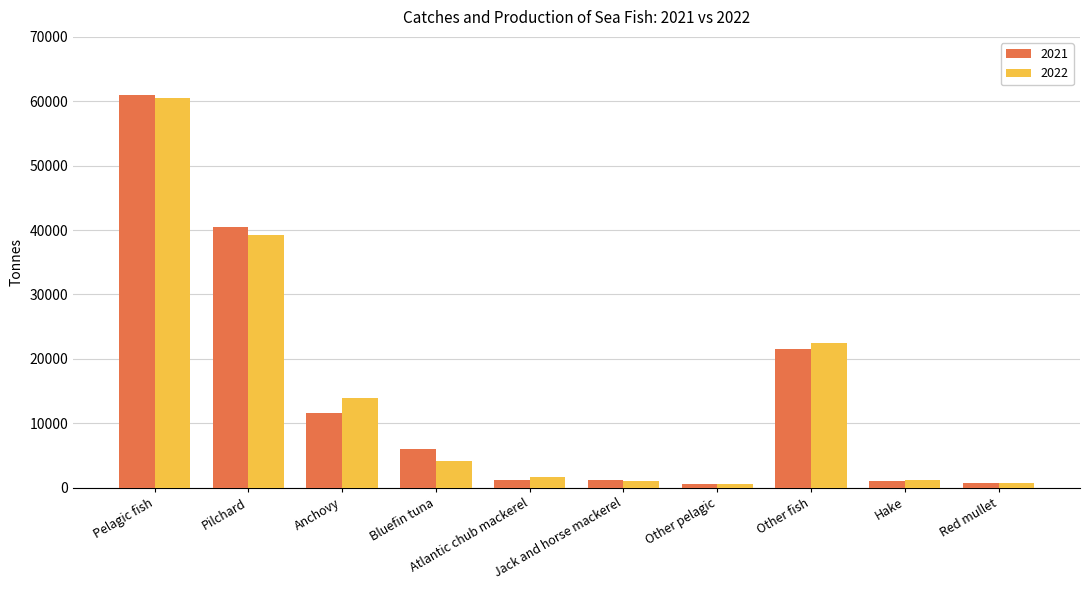

What is the total value across all series at Atlantic chub mackerel?

2811